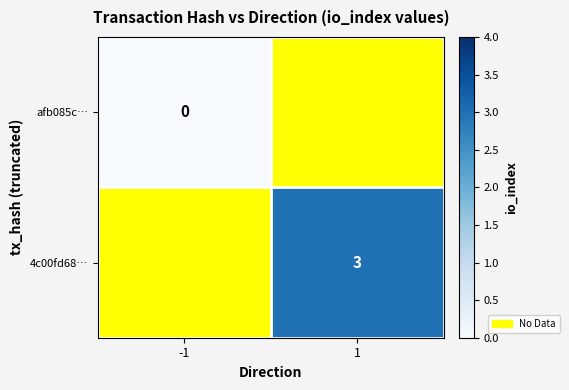

The 4c00fd68… series shows 4 at 1. True or false?

False